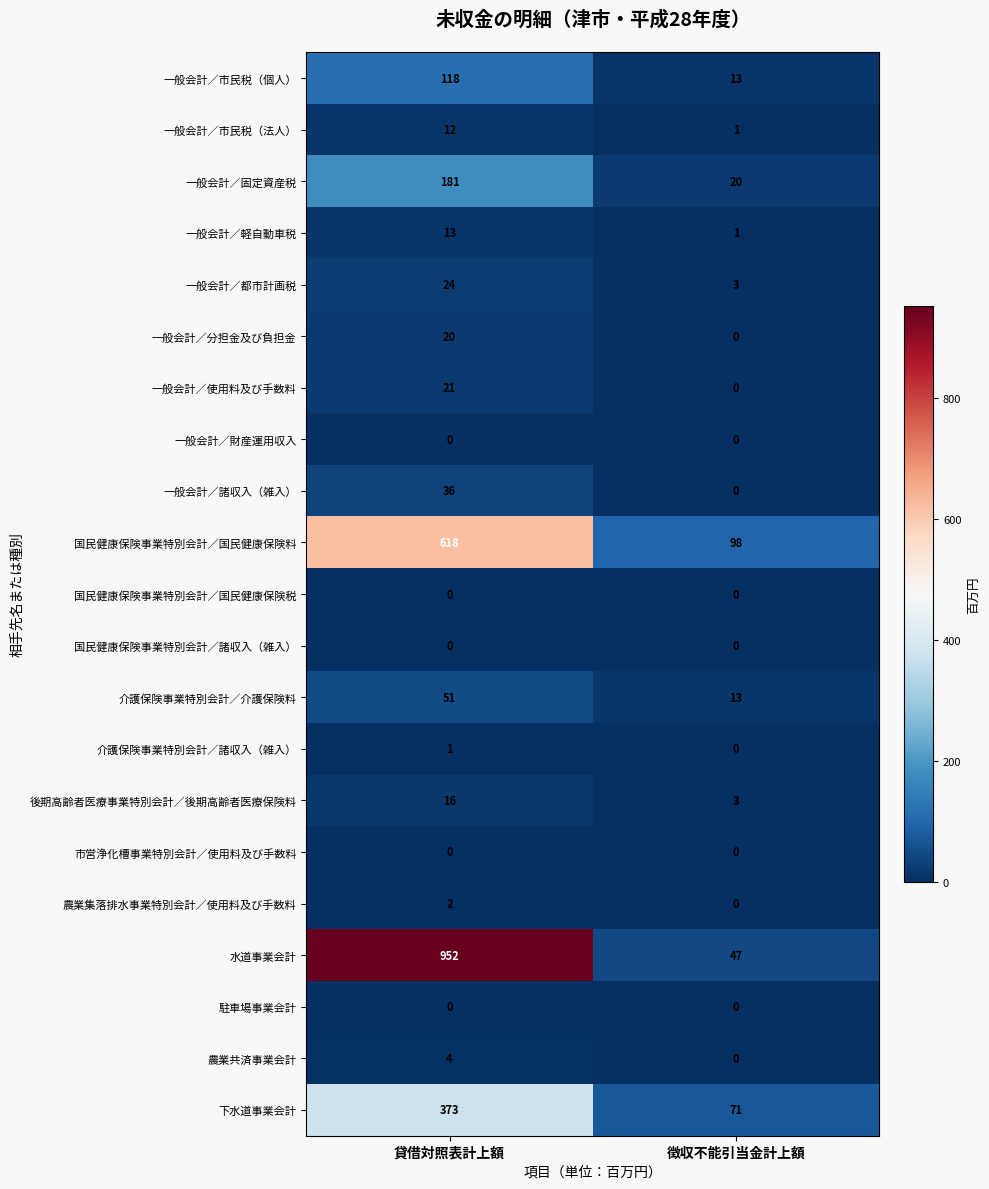

What is the lowest value of the 介護保険事業特別会計／介護保険料 series?

13